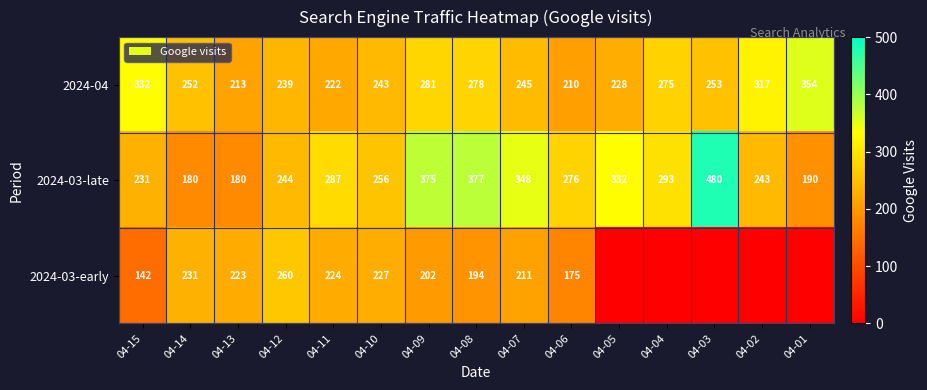

What is the spread (max minus min) of values at 04-08?

183